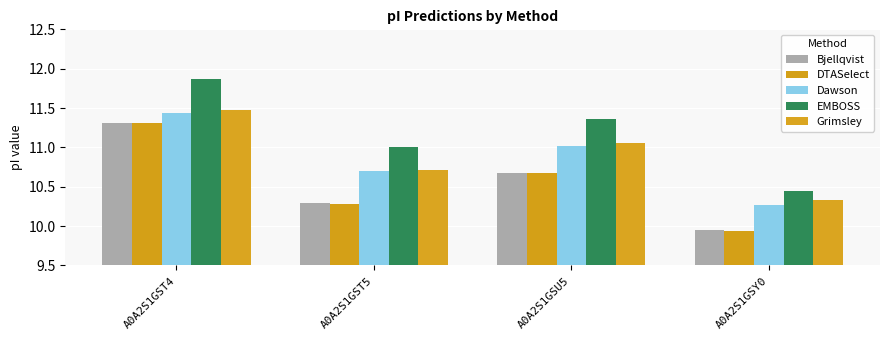

Which category has the lowest value in the Dawson series?

A0A2S1GSY0